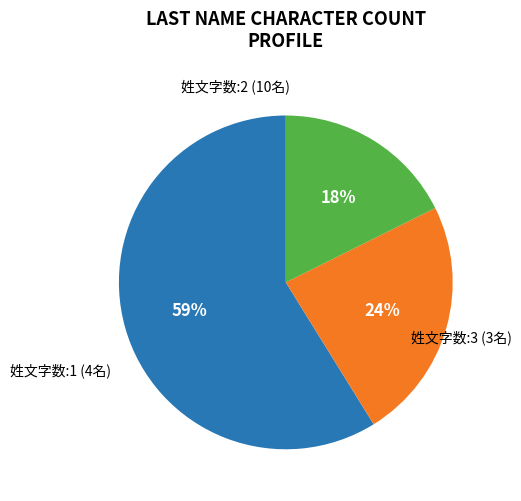

Approximately how many times larger is the value at 姓文字数:3 compared to 姓文字数:2?

0.3